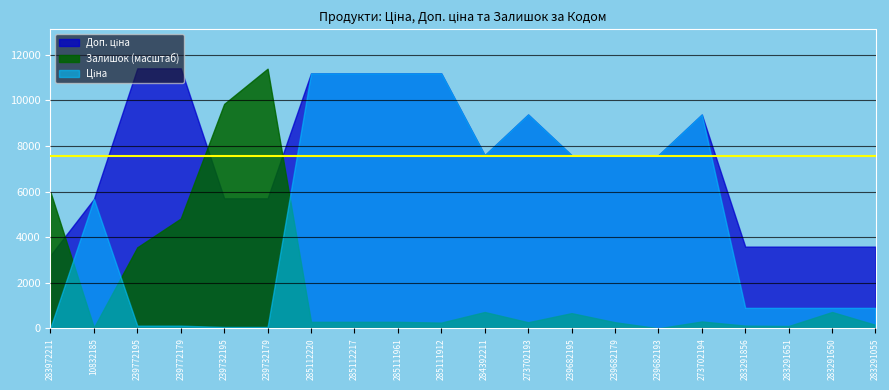

At which label is Ціна closest to 5610?

10832185